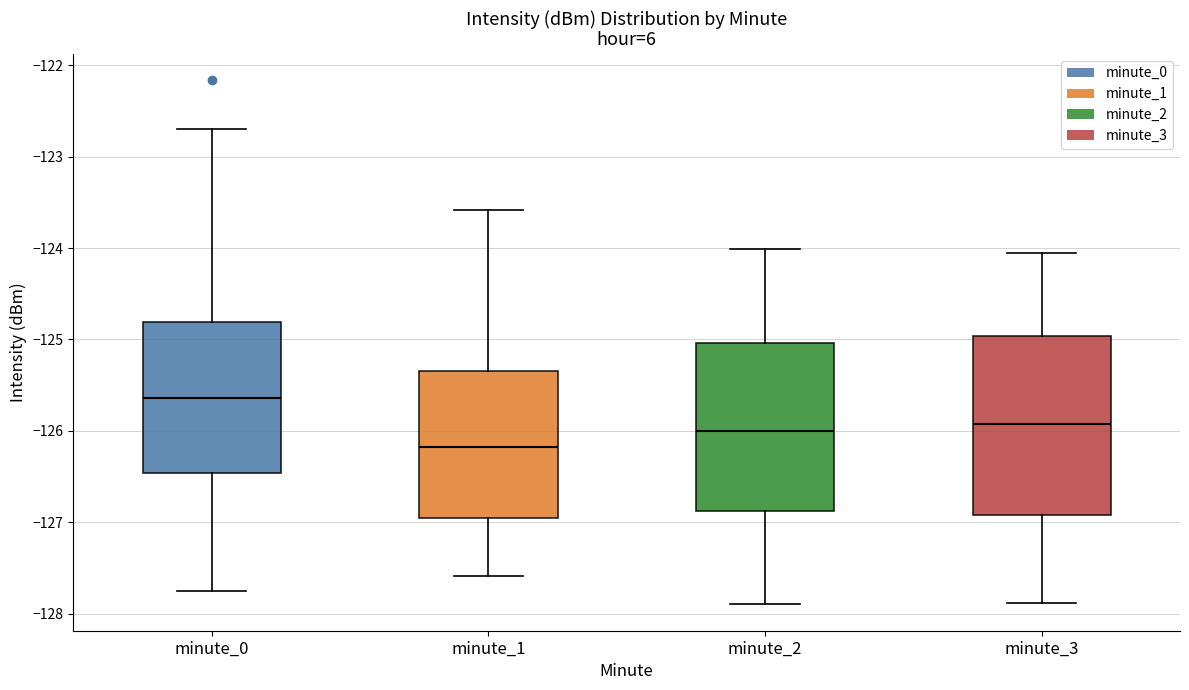

Which box has the highest median line?

minute_0